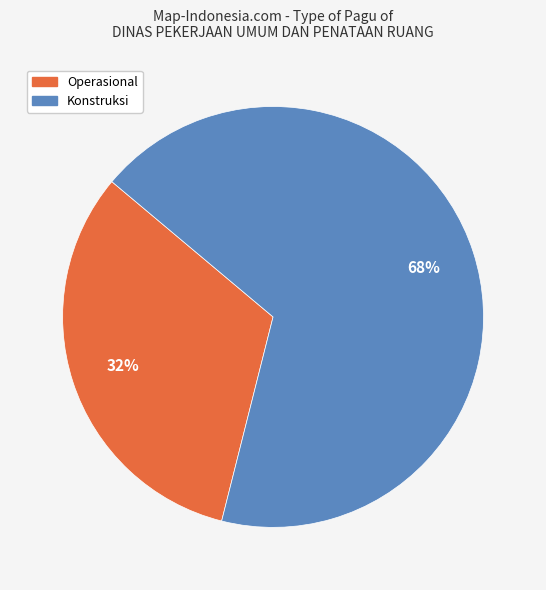

To the nearest percent, what portion does Operasional represent?

32%